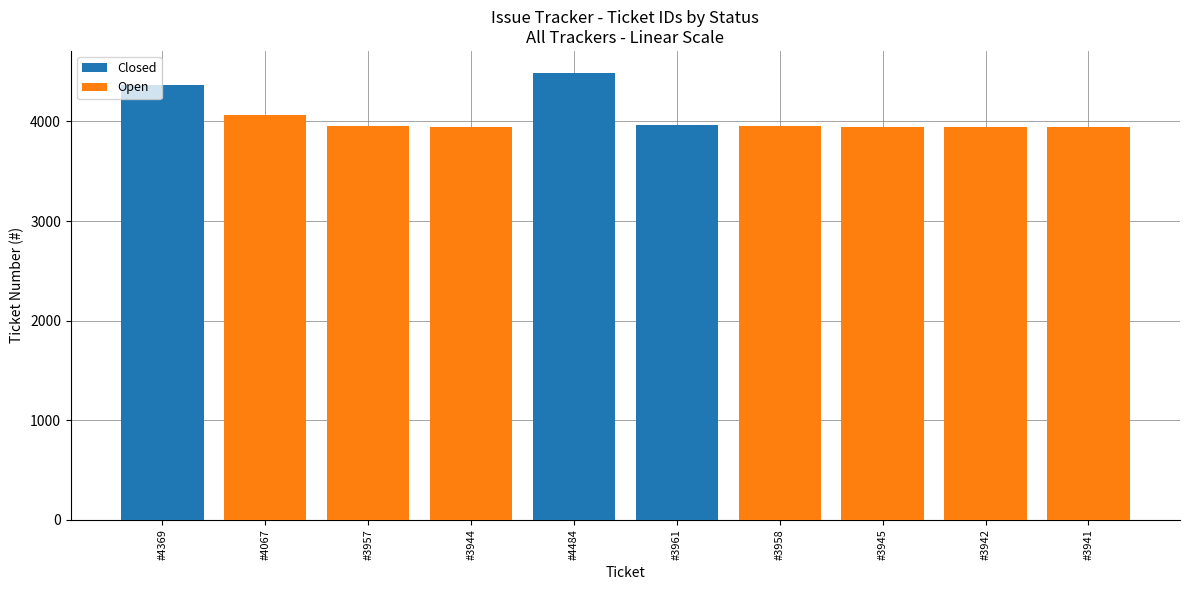

True or false: Closed has a value of 2029 at #3958.

False